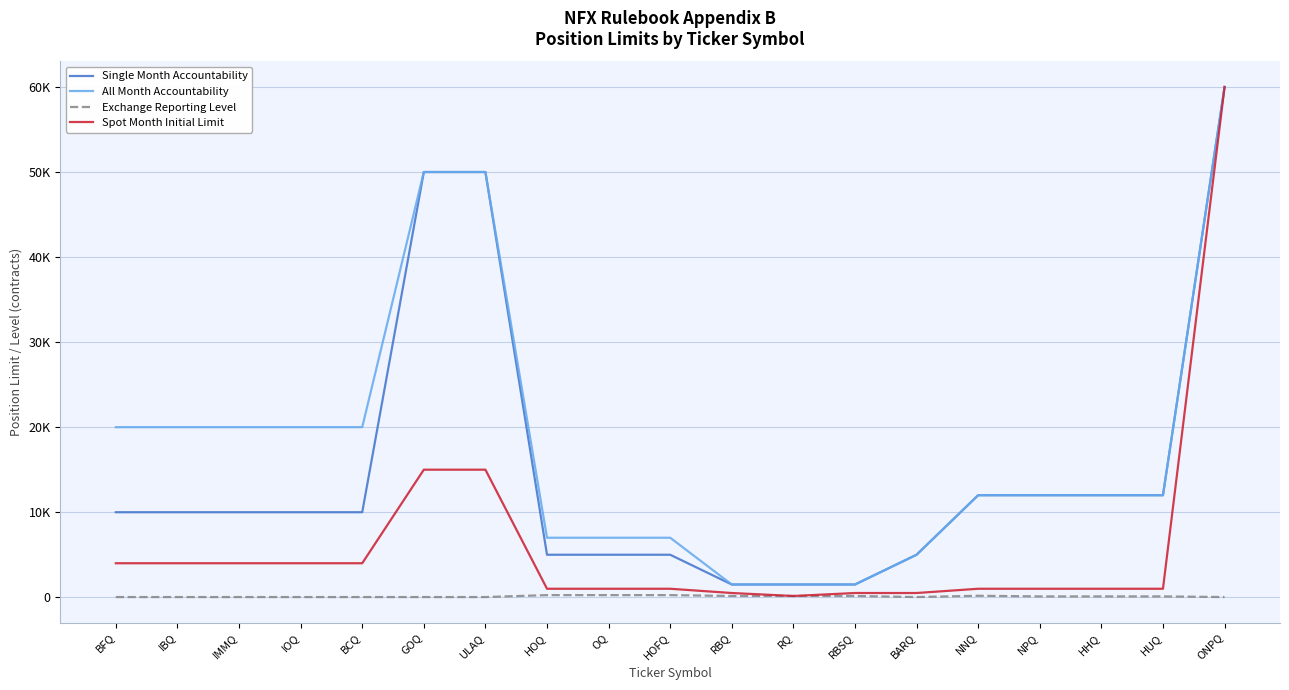

What are all the series names shown in the legend?

Single Month Accountability, All Month Accountability, Exchange Reporting Level, Spot Month Initial Limit